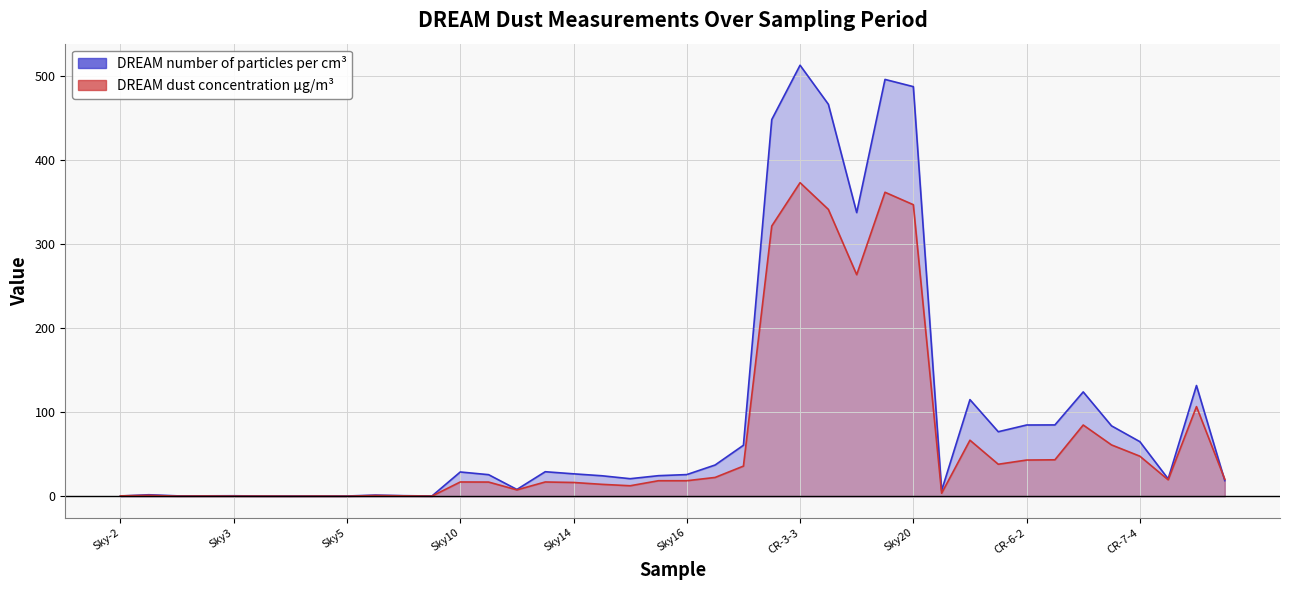

What position from the left is 33?

34